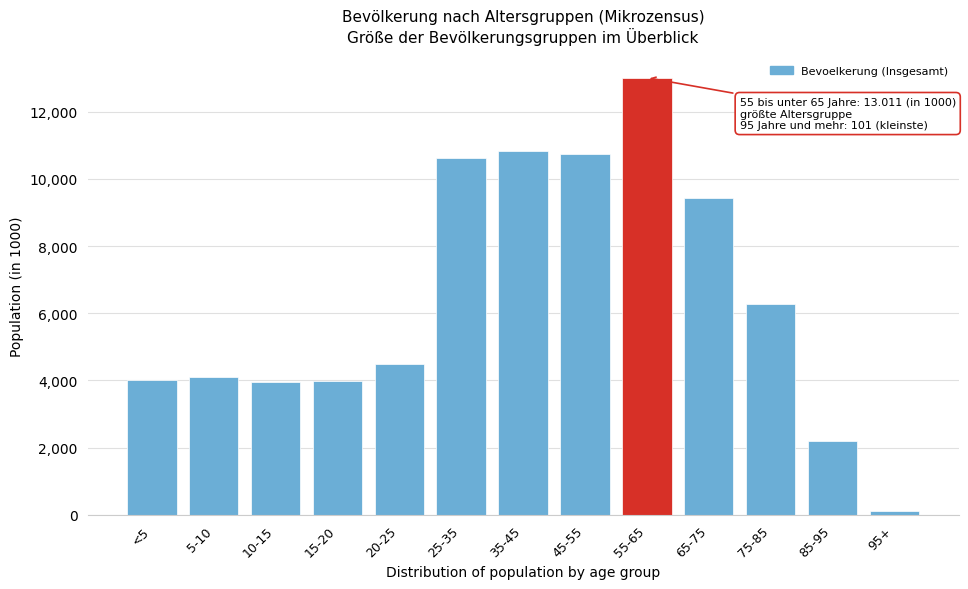

What is the label of the 10th bar from the right?

15-20